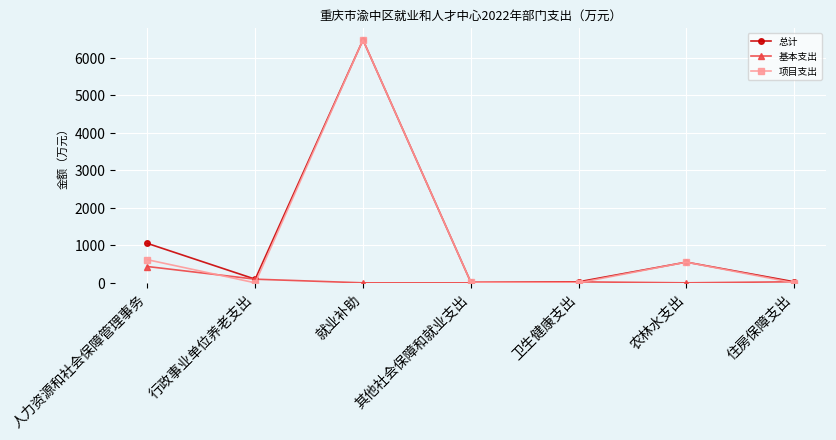

Which series has the largest total across all categories?

总计